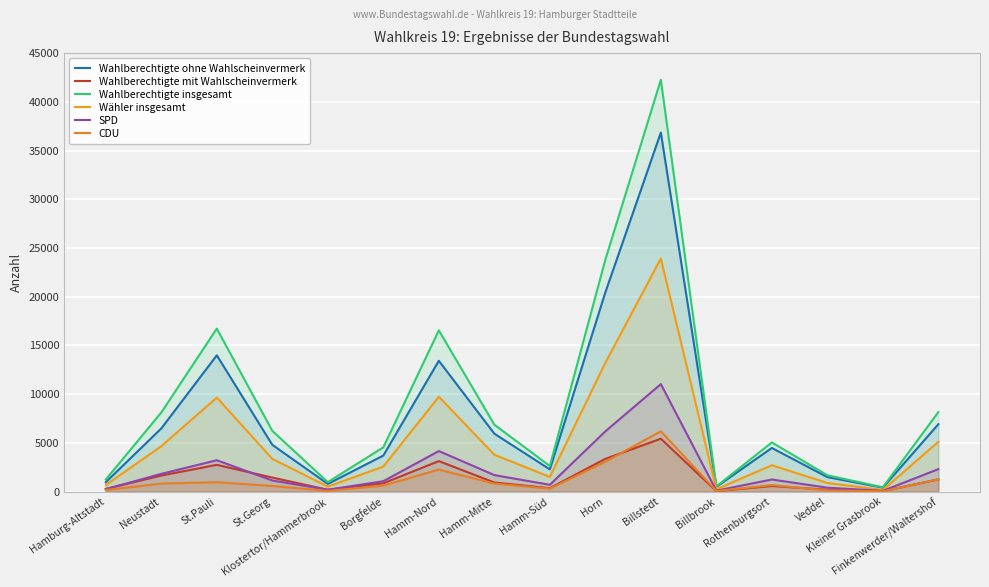

Which has a higher value, Neustadt or Klostertor/Hammerbrook?

Neustadt